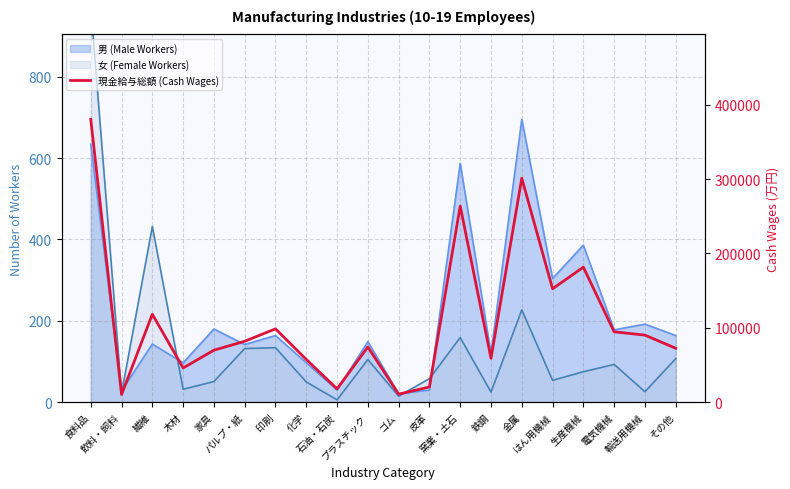

Reading right to left, what are all the values shown in this chart?

72561	90249	94691	181504	152494	301068	59135	263611	20617	10906	74310	18033	57560	98670	81975	70000	46109	118294	10521	380130